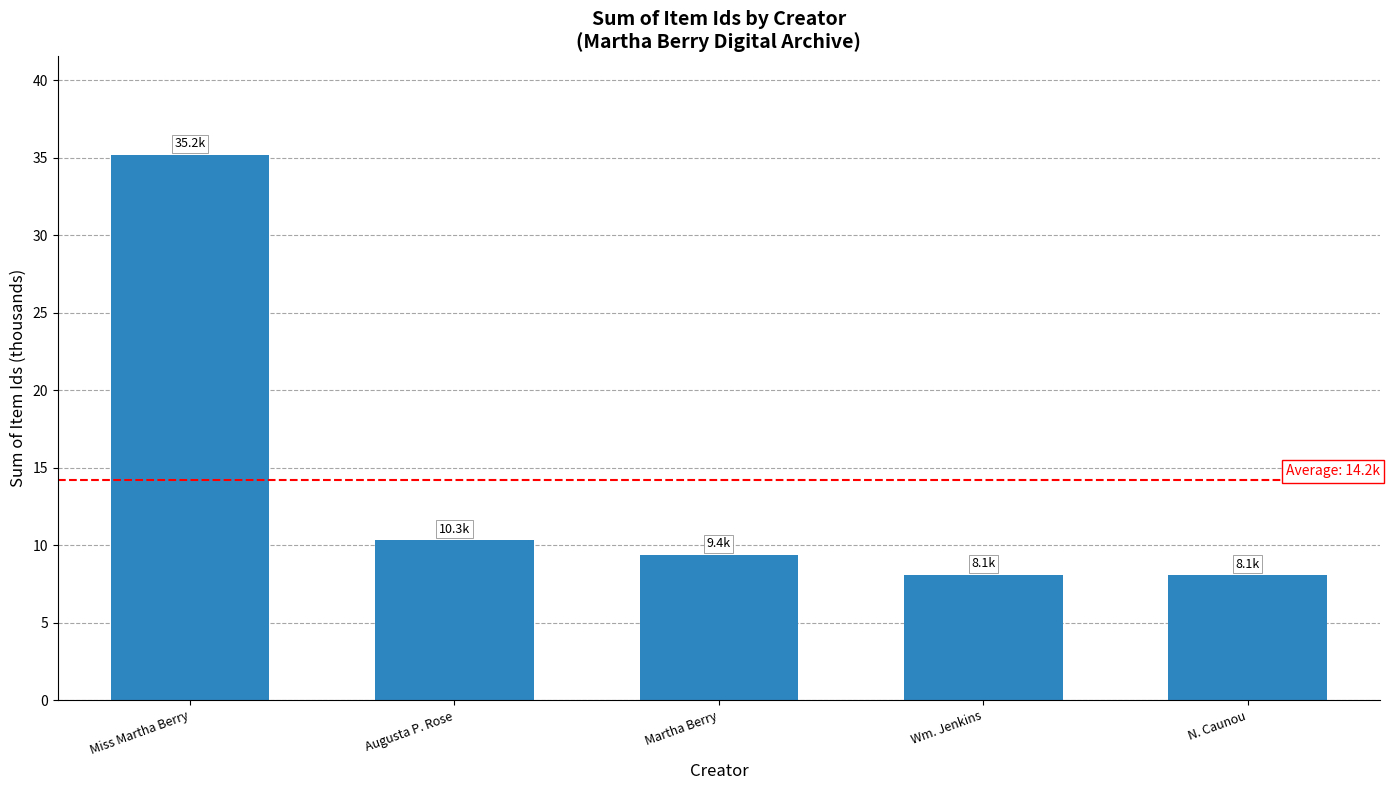

Reading left to right, extract all data points from this chart.

Miss Martha Berry=35.2	Augusta P. Rose=10.3	Martha Berry=9.4	Wm. Jenkins=8.1	N. Caunou=8.1